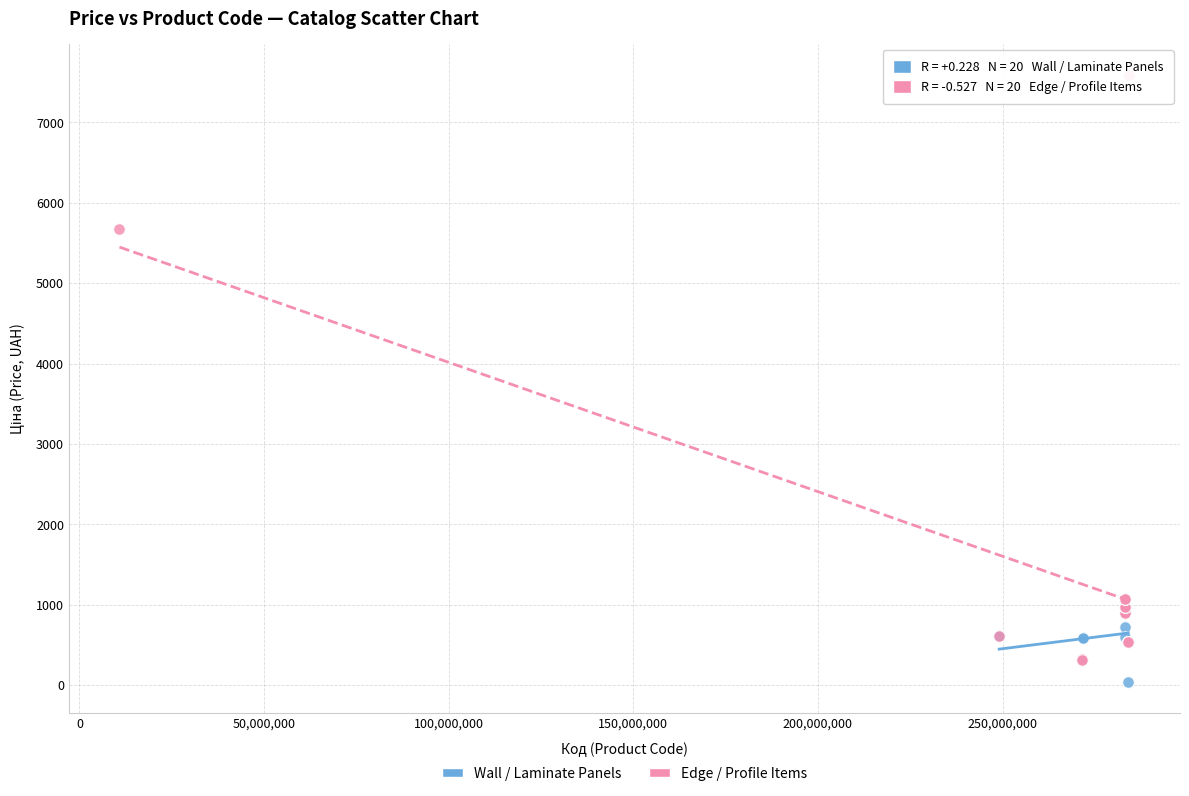

Which series has the largest Y range (max minus min)?

Edge / Profile Items